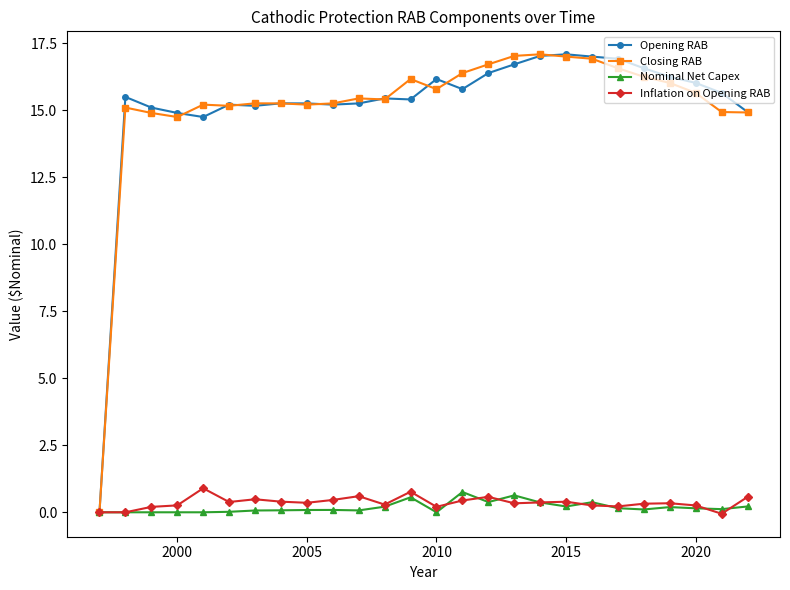

True or false: Inflation on Opening RAB has more than 0 points higher than both neighbors.

True